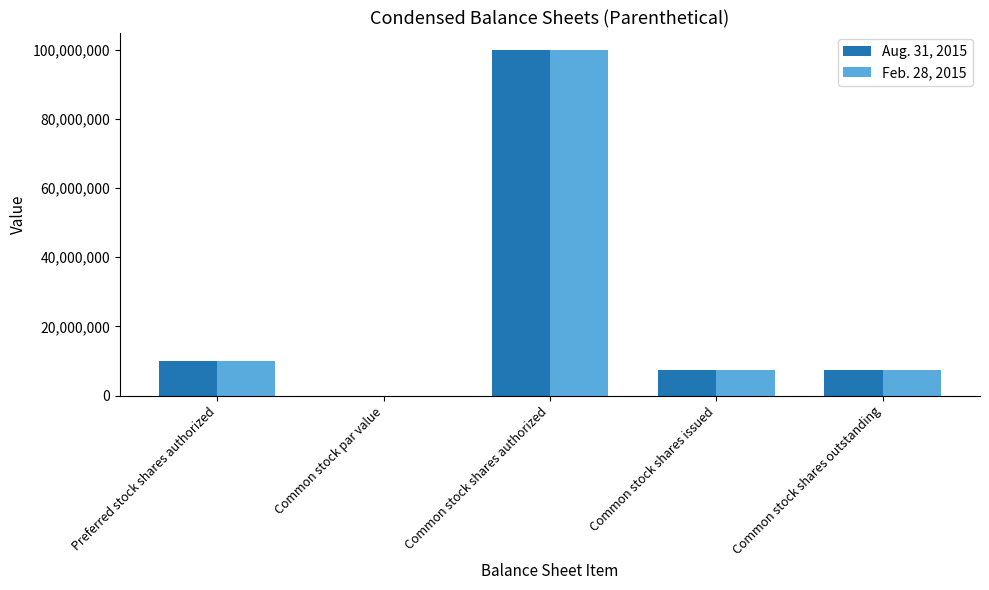

What is the maximum value for Aug. 31, 2015?

100000000.0